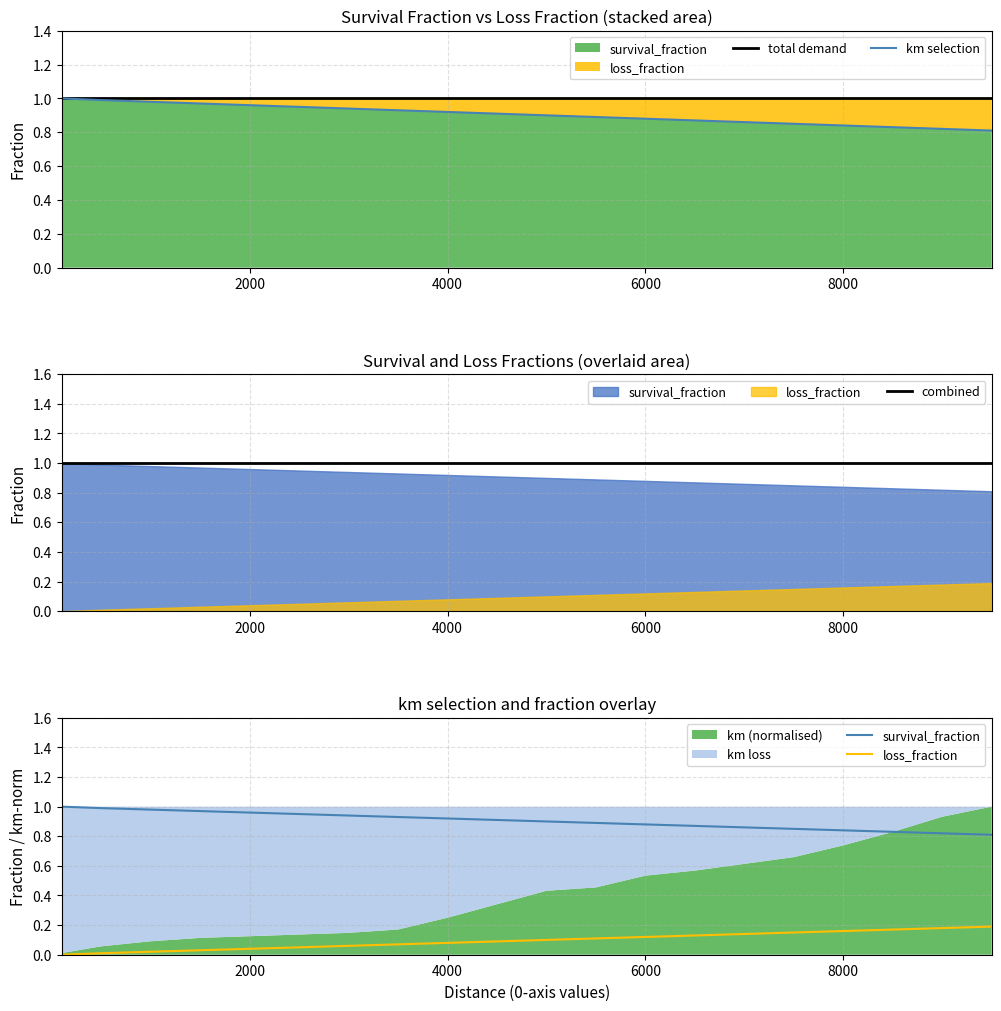

The value of combined at 10000 is 1.7. True or false?

False